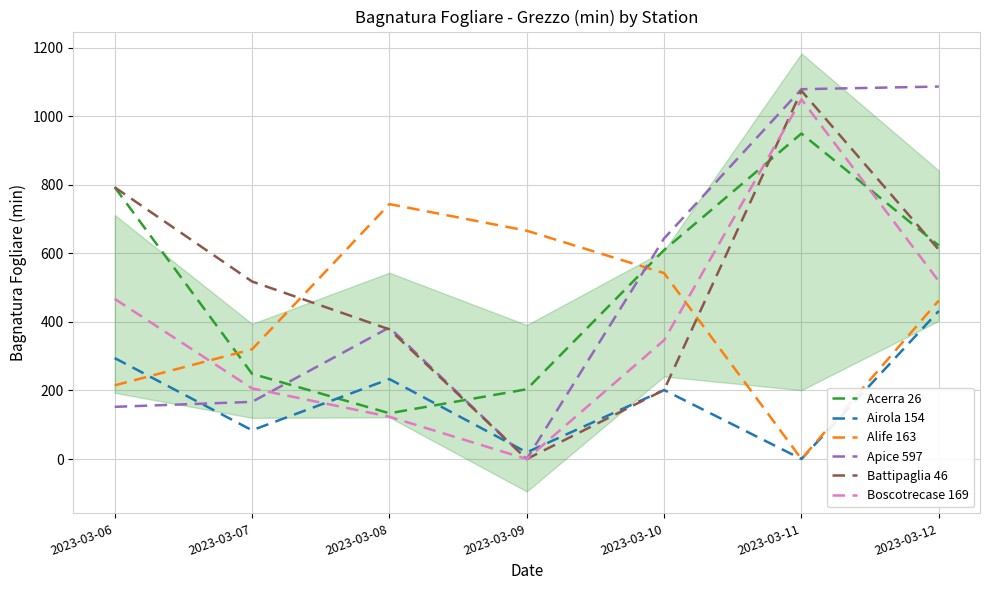

Which series has the largest range (max minus min)?

Apice 597